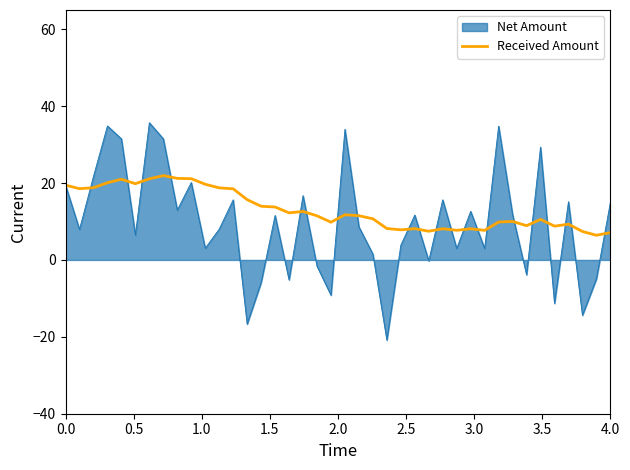

What is the highest value of the Received Amount series?

21.9